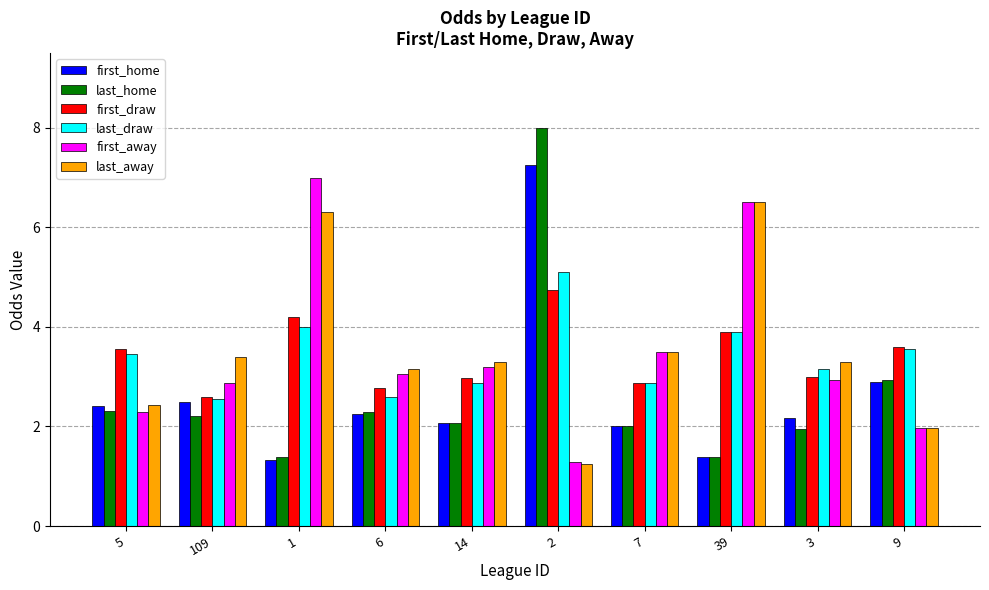

Which series has the widest spread of values?

last_home